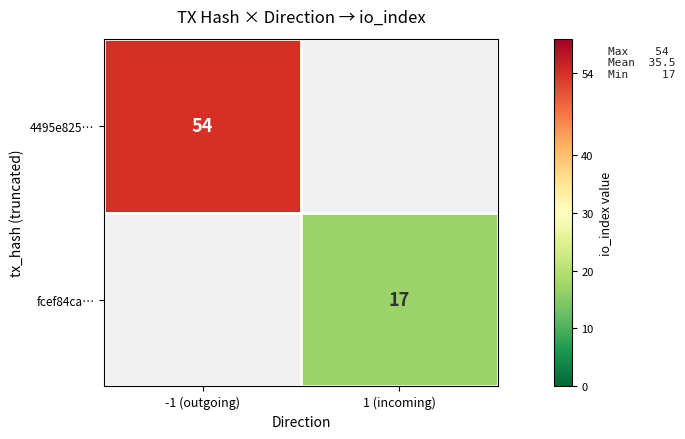

What is the smallest value displayed?

17.0